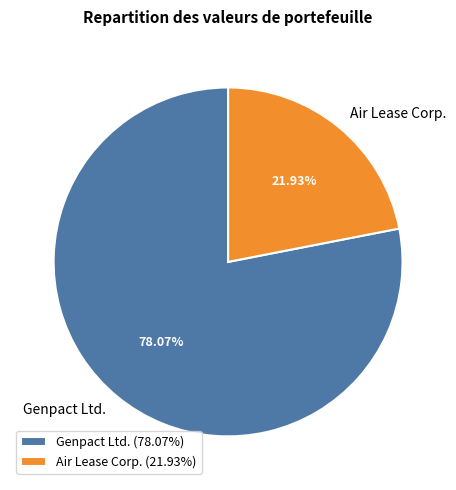

Between Genpact Ltd. and Air Lease Corp., which is larger?

Genpact Ltd.